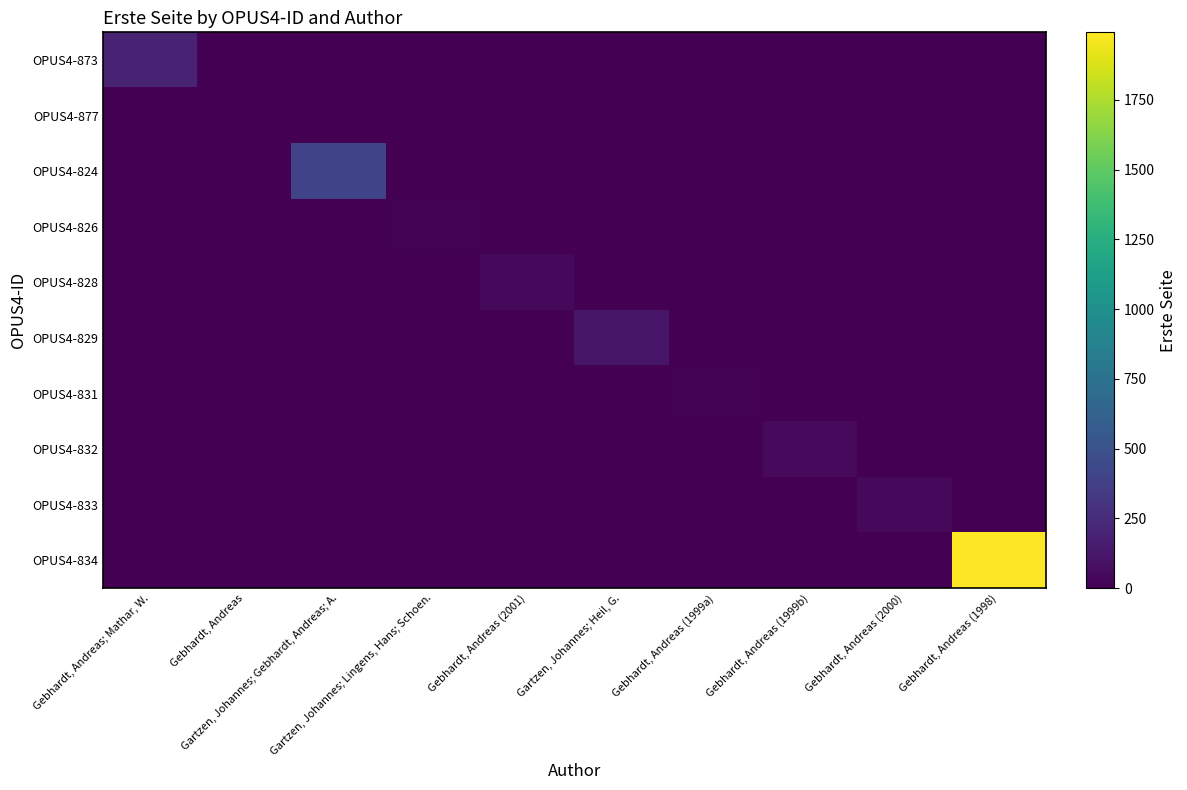

Which series has the largest range (max minus min)?

OPUS4-834